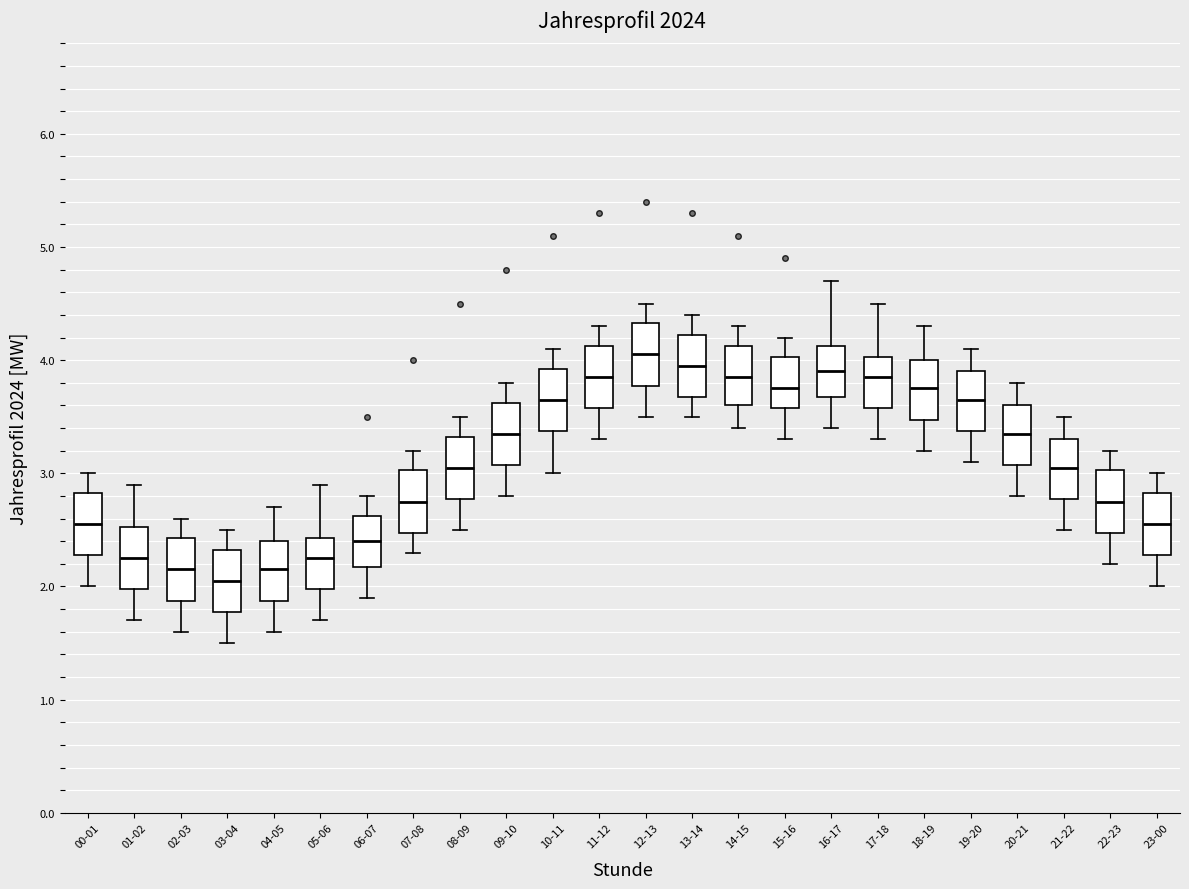

Reading left to right, transcribe this box plot: for each box, give where its median line is, the range the box spans, and where its two whiskers end, as read against the y-axis. The values are not printed on the chart, so give them approximately, as read against the axis.

00-01: median 2.6, box 2.3 to 2.8, whiskers 2.0 to 3.0
01-02: median 2.3, box 2.0 to 2.5, whiskers 1.7 to 2.9
02-03: median 2.2, box 1.9 to 2.4, whiskers 1.6 to 2.6
03-04: median 2.1, box 1.8 to 2.3, whiskers 1.5 to 2.5
04-05: median 2.2, box 1.9 to 2.4, whiskers 1.6 to 2.7
05-06: median 2.3, box 2.0 to 2.4, whiskers 1.7 to 2.9
06-07: median 2.4, box 2.2 to 2.6, whiskers 1.9 to 2.8
07-08: median 2.8, box 2.5 to 3.0, whiskers 2.3 to 3.2
08-09: median 3.1, box 2.8 to 3.3, whiskers 2.5 to 3.5
09-10: median 3.4, box 3.1 to 3.6, whiskers 2.8 to 3.8
10-11: median 3.7, box 3.4 to 3.9, whiskers 3.0 to 4.1
11-12: median 3.9, box 3.6 to 4.1, whiskers 3.3 to 4.3
12-13: median 4.1, box 3.8 to 4.3, whiskers 3.5 to 4.5
13-14: median 4.0, box 3.7 to 4.2, whiskers 3.5 to 4.4
14-15: median 3.9, box 3.6 to 4.1, whiskers 3.4 to 4.3
15-16: median 3.8, box 3.6 to 4.0, whiskers 3.3 to 4.2
16-17: median 3.9, box 3.7 to 4.1, whiskers 3.4 to 4.7
17-18: median 3.9, box 3.6 to 4.0, whiskers 3.3 to 4.5
18-19: median 3.8, box 3.5 to 4.0, whiskers 3.2 to 4.3
19-20: median 3.7, box 3.4 to 3.9, whiskers 3.1 to 4.1
20-21: median 3.4, box 3.1 to 3.6, whiskers 2.8 to 3.8
21-22: median 3.1, box 2.8 to 3.3, whiskers 2.5 to 3.5
22-23: median 2.8, box 2.5 to 3.0, whiskers 2.2 to 3.2
23-00: median 2.6, box 2.3 to 2.8, whiskers 2.0 to 3.0